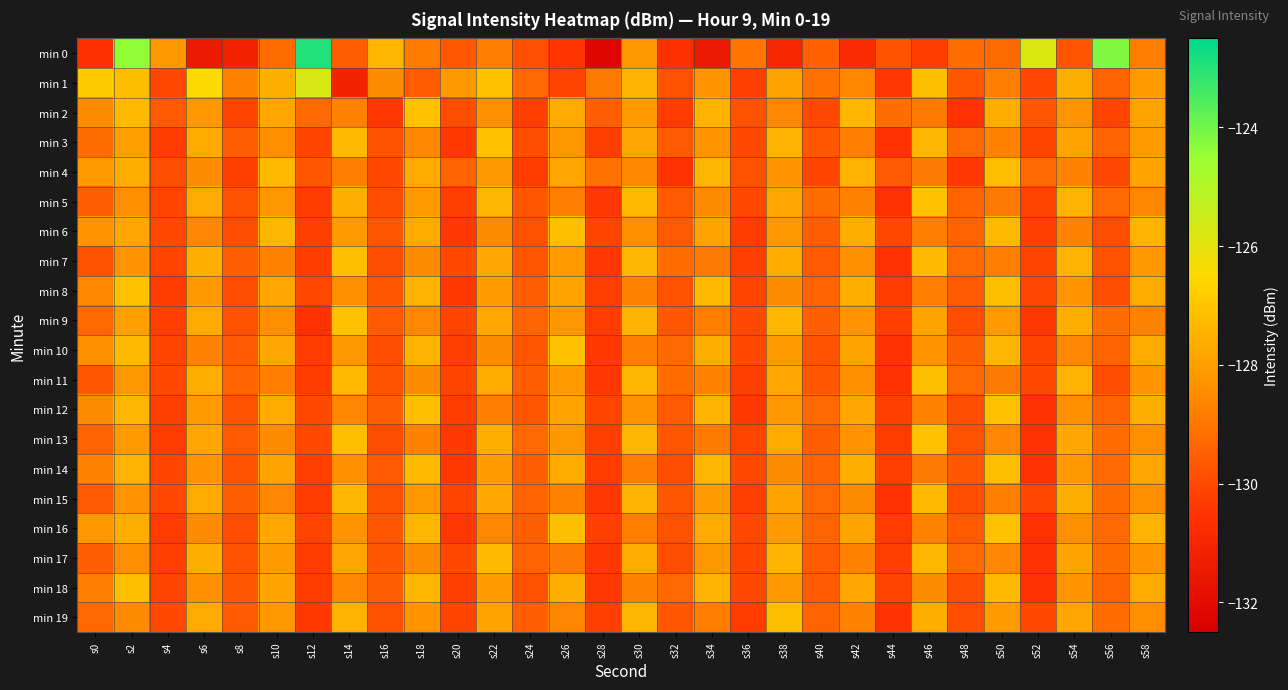

Rank the series by their maximum value, from highest to lowest.

min 0, min 1, min 2, min 3, min 5, min 8, min 9, min 10, min 12, min 13, min 16, min 4, min 6, min 7, min 11, min 14, min 18, min 19, min 15, min 17